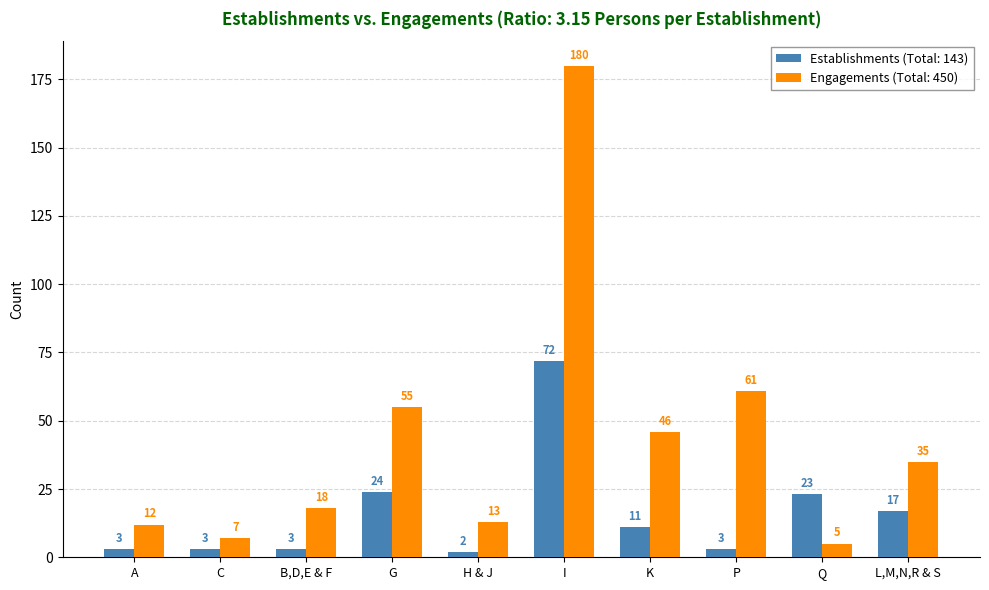

Reading left to right, transcribe all the data shown in this chart.

Establishments (Total: 143): A=3	C=3	B,D,E & F=3	G=24	H & J=2	I=72	K=11	P=3	Q=23	L,M,N,R & S=17
Engagements (Total: 450): A=12	C=7	B,D,E & F=18	G=55	H & J=13	I=180	K=46	P=61	Q=5	L,M,N,R & S=35